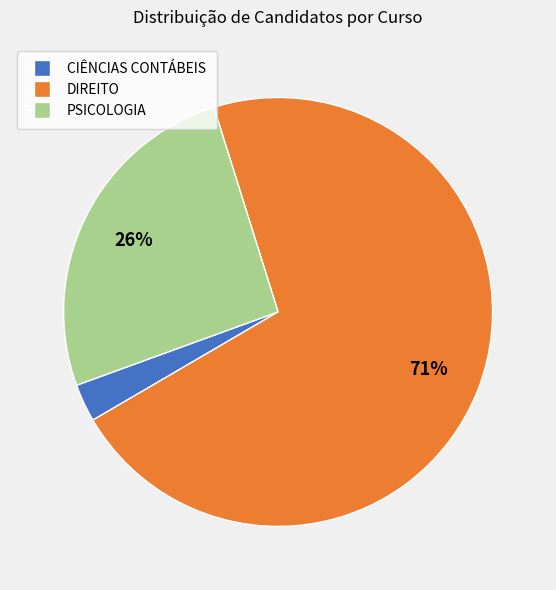

To the nearest percent, what percentage of the pie is CIÊNCIAS CONTÁBEIS?

3%